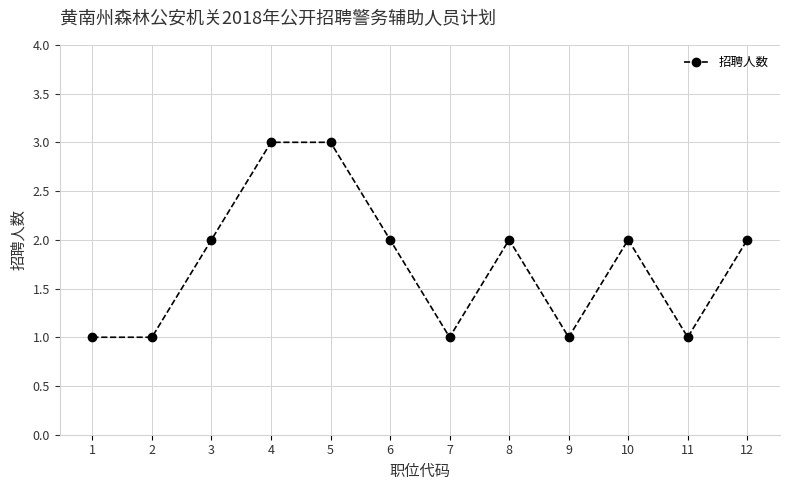

What is the maximum value shown in the chart?

3